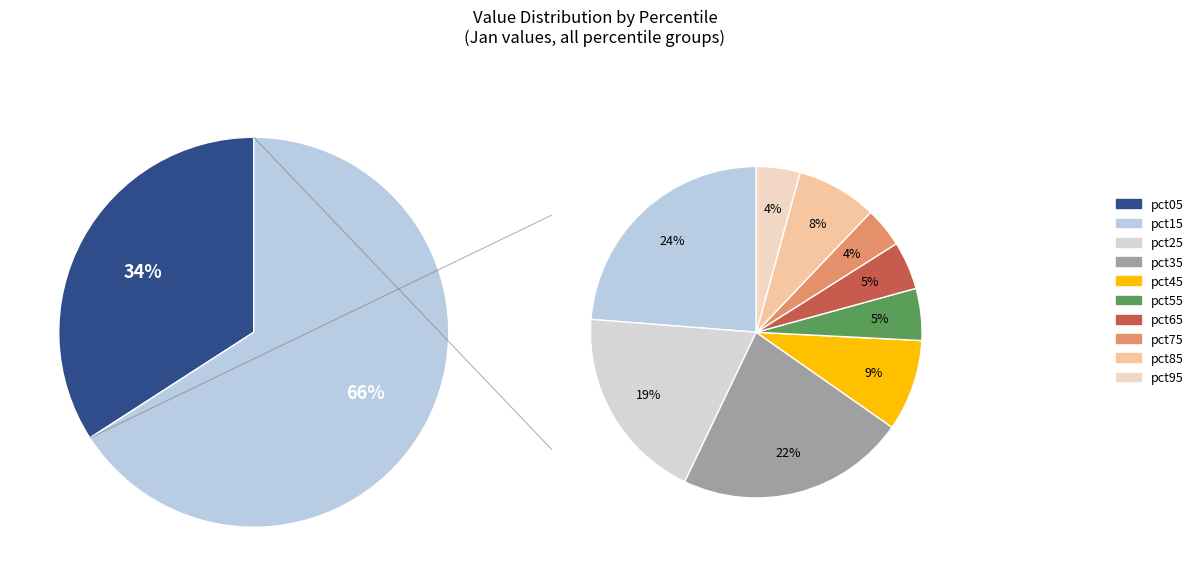

How many segments does this pie chart have?

10